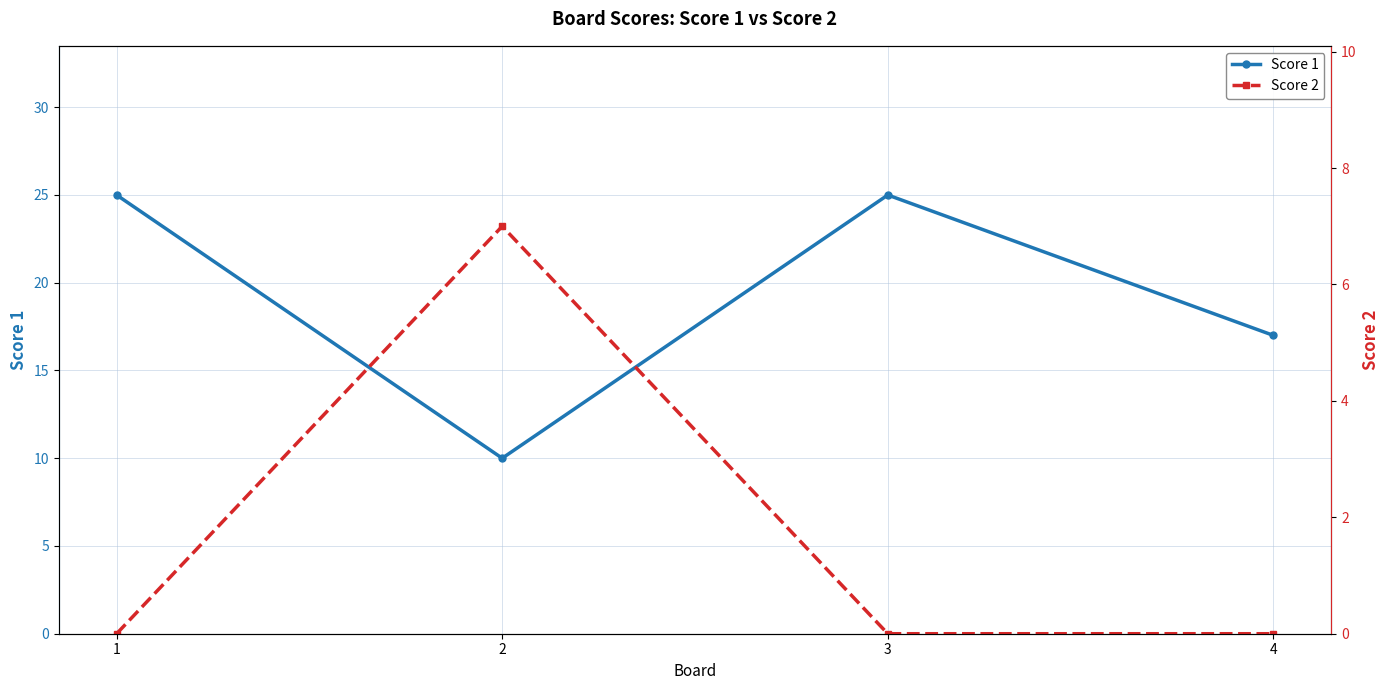

At which label does Score 2 reach its minimum?

1